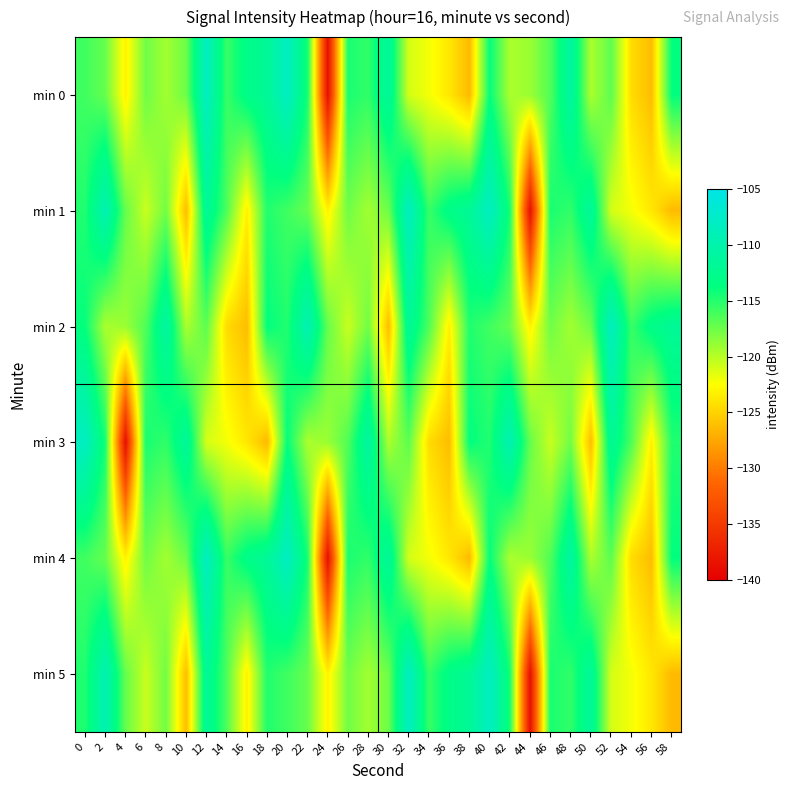

What is the smallest value displayed?

-138.7